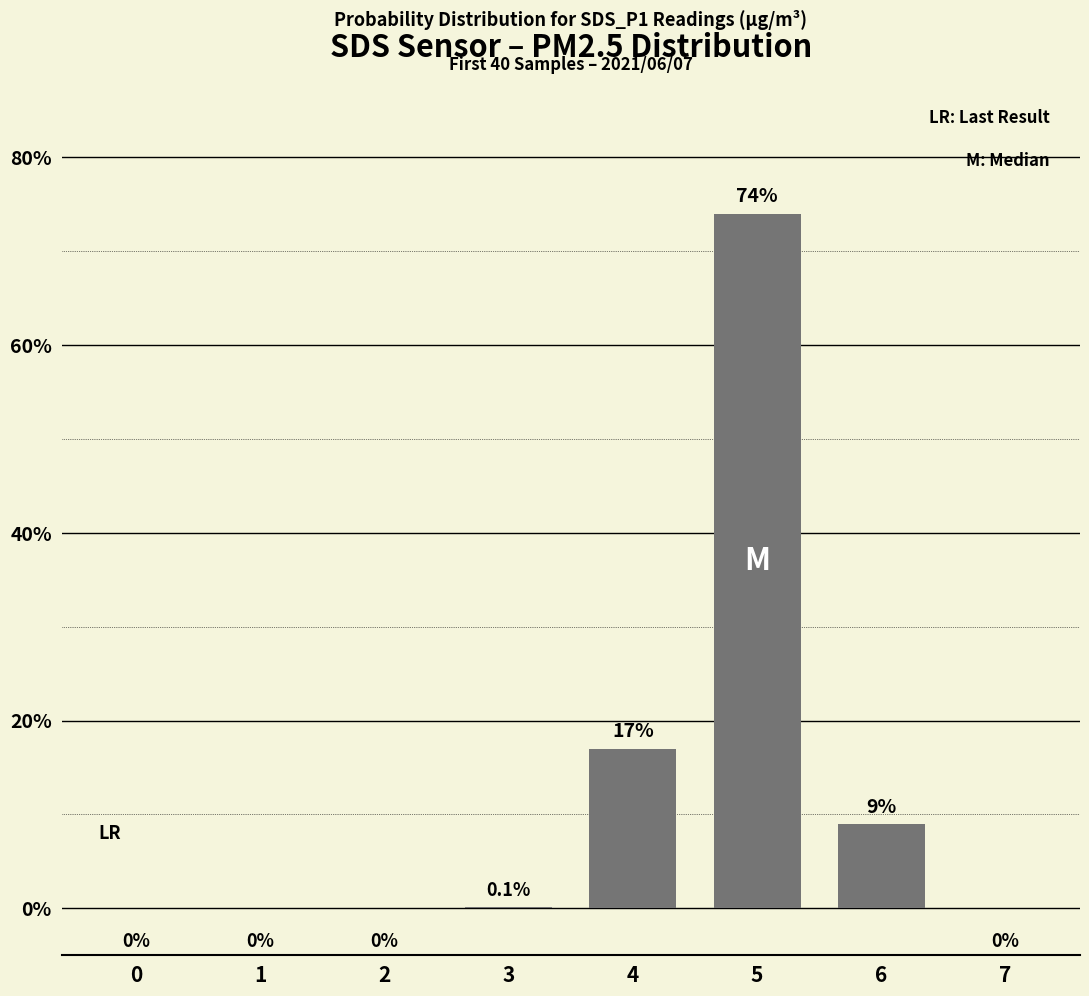

At which category does the chart reach its peak across all series?

5